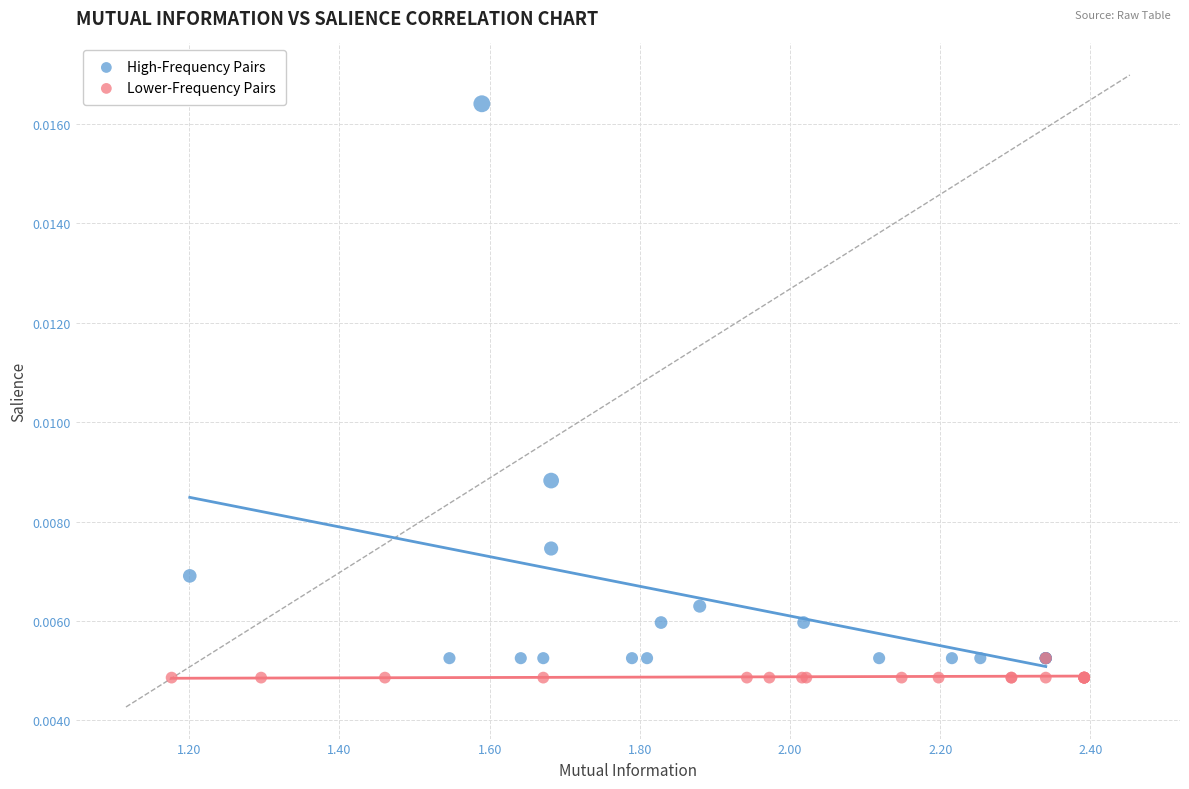

Which series has the largest Y range (max minus min)?

High-Frequency Pairs